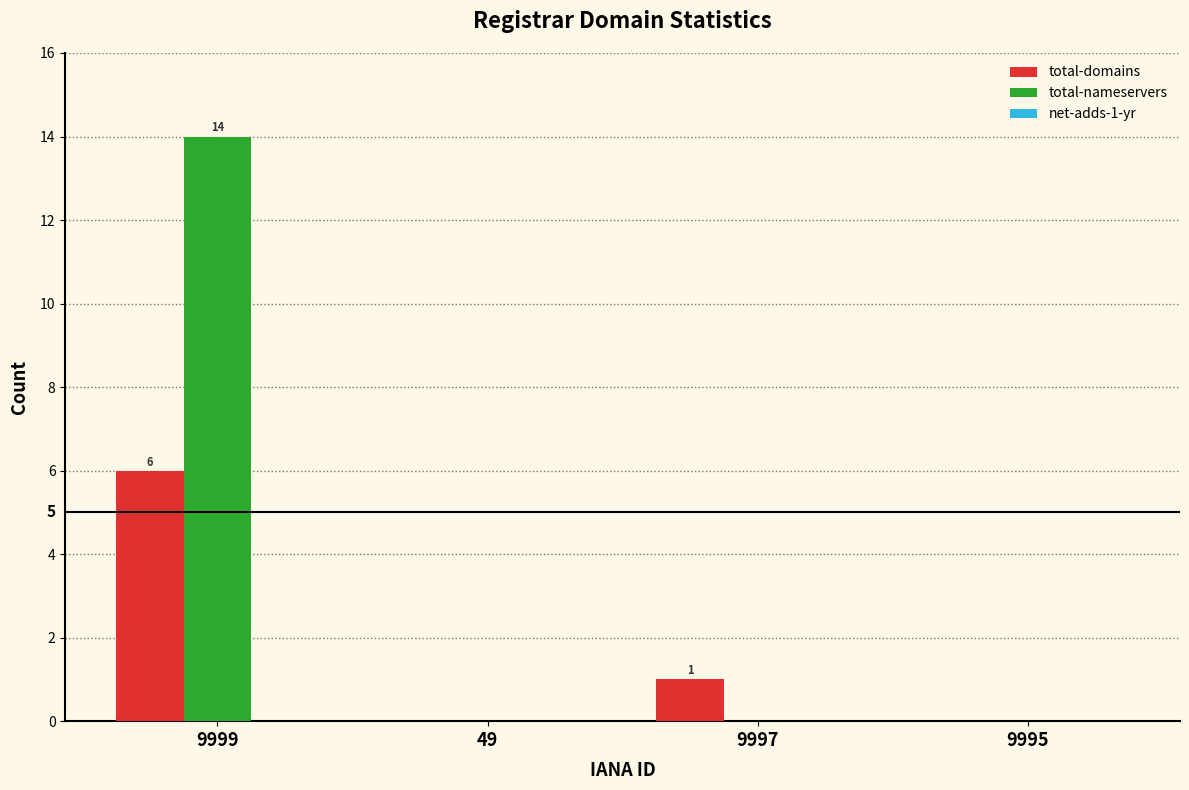

Which series changed the most between 9999 and 9997?

total-nameservers